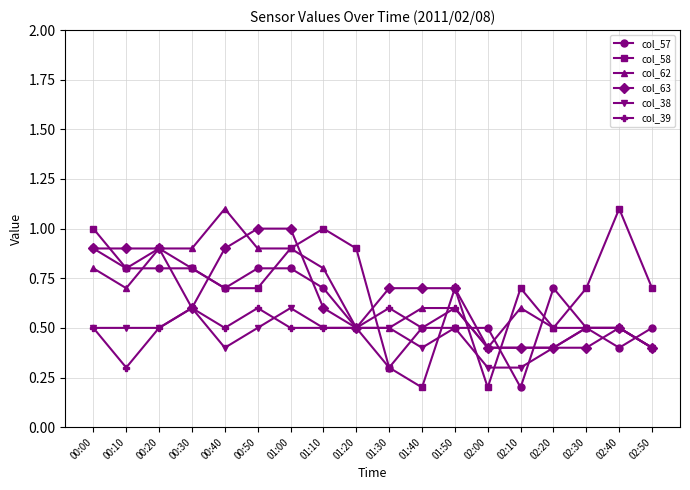

The col_58 series shows 0.3 at 01:30. True or false?

True